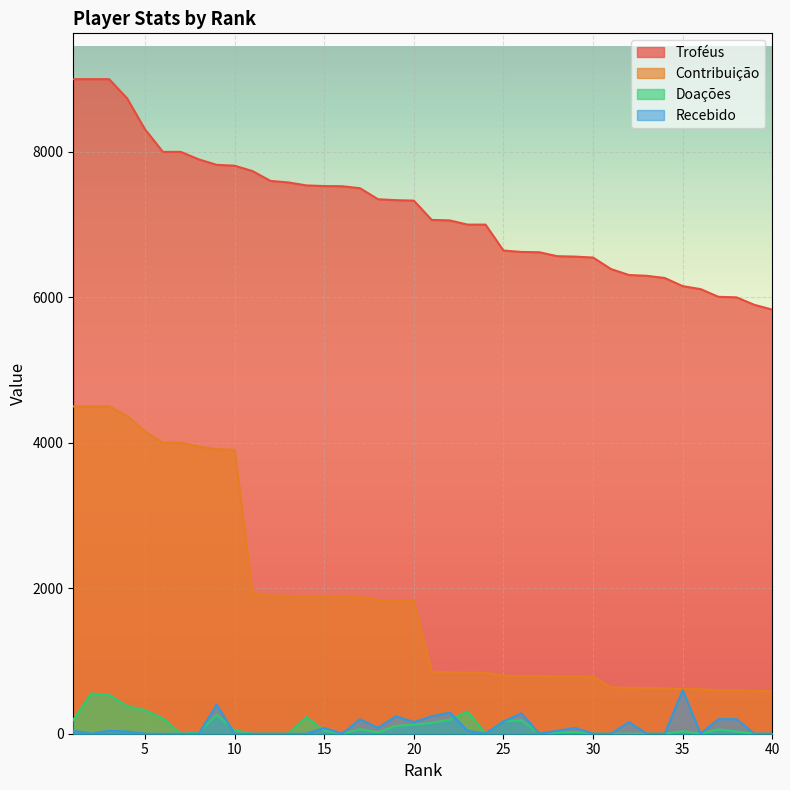

How many lines are shown in the chart?

4